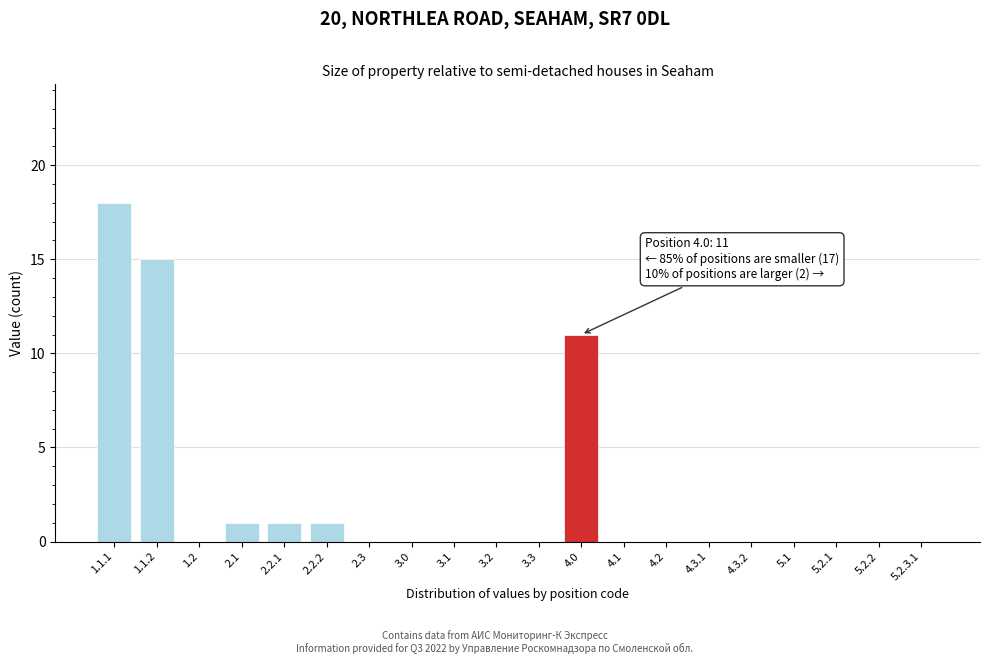

Reading left to right, list all the values displayed in this chart.

1.1.1=18	1.1.2=15	1.2=0	2.1=1	2.2.1=1	2.2.2=1	2.3=0	3.0=0	3.1=0	3.2=0	3.3=0	4.0=11	4.1=0	4.2=0	4.3.1=0	4.3.2=0	5.1=0	5.2.1=0	5.2.2=0	5.2.3.1=0